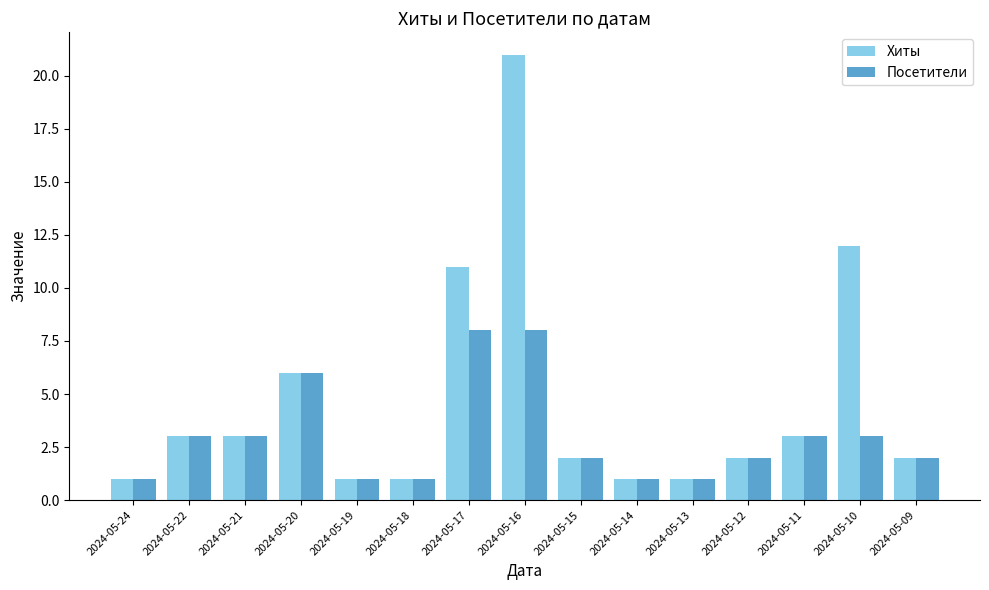

Reading left to right, transcribe all the data shown in this chart.

Хиты: 2024-05-24=1	2024-05-22=3	2024-05-21=3	2024-05-20=6	2024-05-19=1	2024-05-18=1	2024-05-17=11	2024-05-16=21	2024-05-15=2	2024-05-14=1	2024-05-13=1	2024-05-12=2	2024-05-11=3	2024-05-10=12	2024-05-09=2
Посетители: 2024-05-24=1	2024-05-22=3	2024-05-21=3	2024-05-20=6	2024-05-19=1	2024-05-18=1	2024-05-17=8	2024-05-16=8	2024-05-15=2	2024-05-14=1	2024-05-13=1	2024-05-12=2	2024-05-11=3	2024-05-10=3	2024-05-09=2